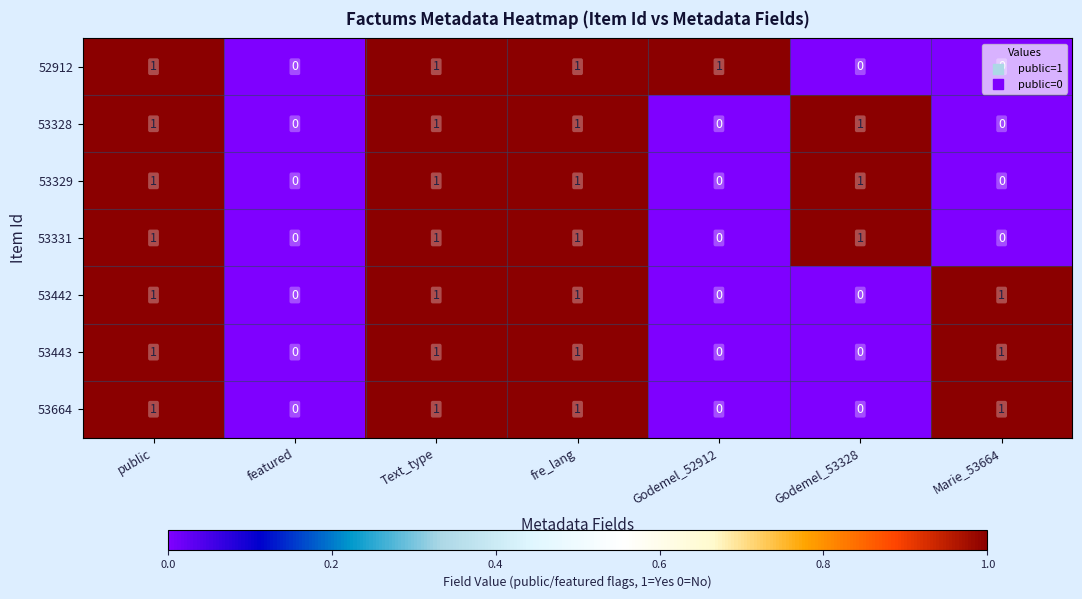

The 53331 series shows 1 at fre_lang. True or false?

True